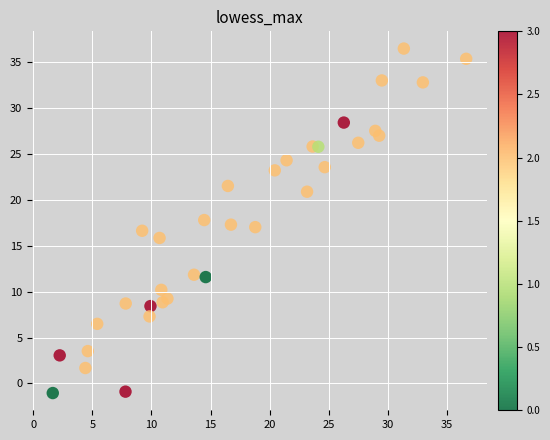

What is the range of X values (max minus min)?

35.0